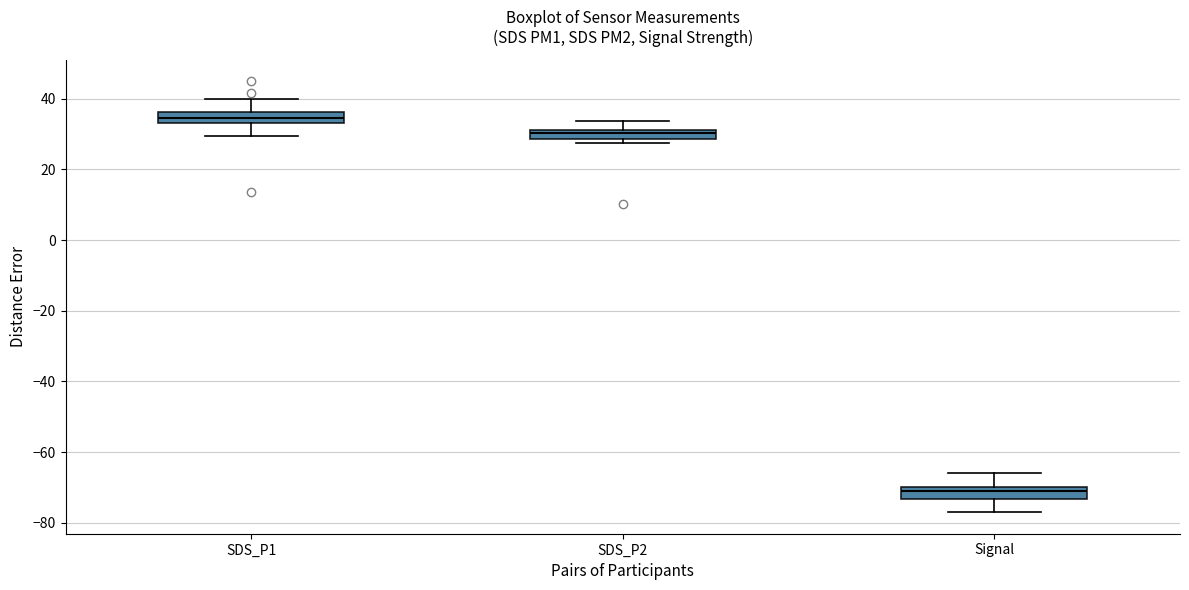

Where does the upper whisker of the box for Signal end on the y-axis? The values are not printed on the chart, so give them approximately, as read against the axis.

-66